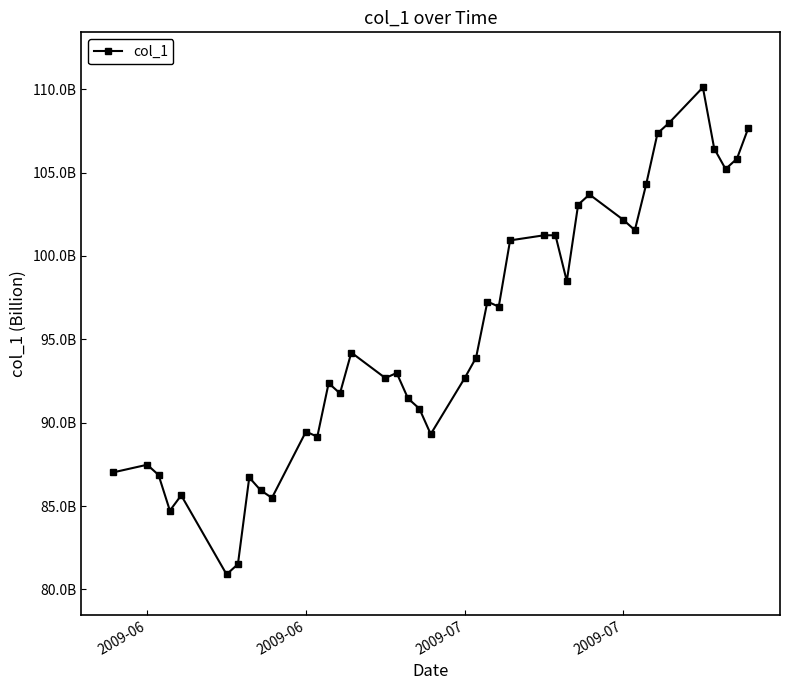

Does the chart have visible grid lines?

No